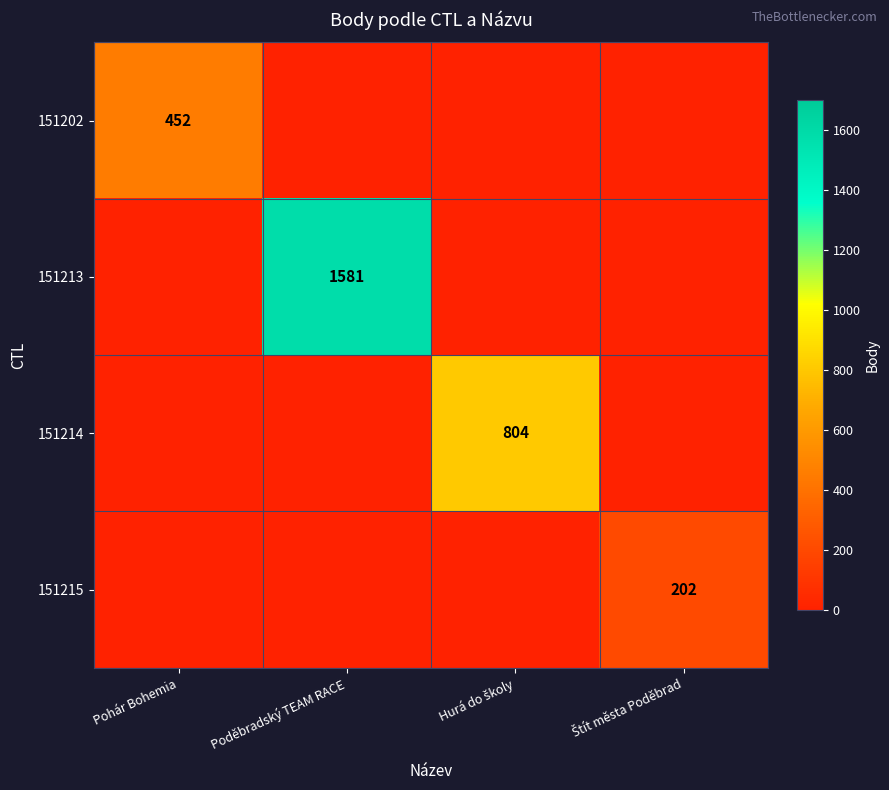

How many data points in 151215 are above 0?

1